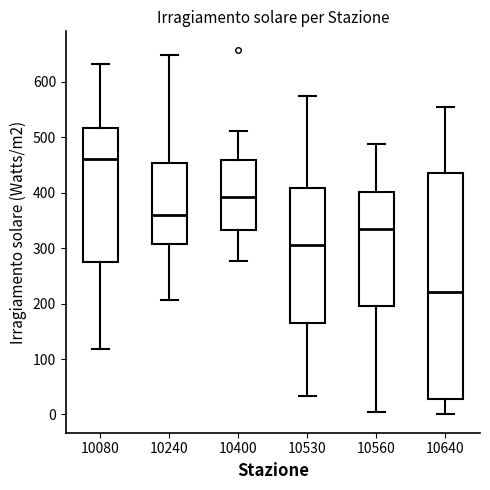

Which box has the lowest median line?

10640